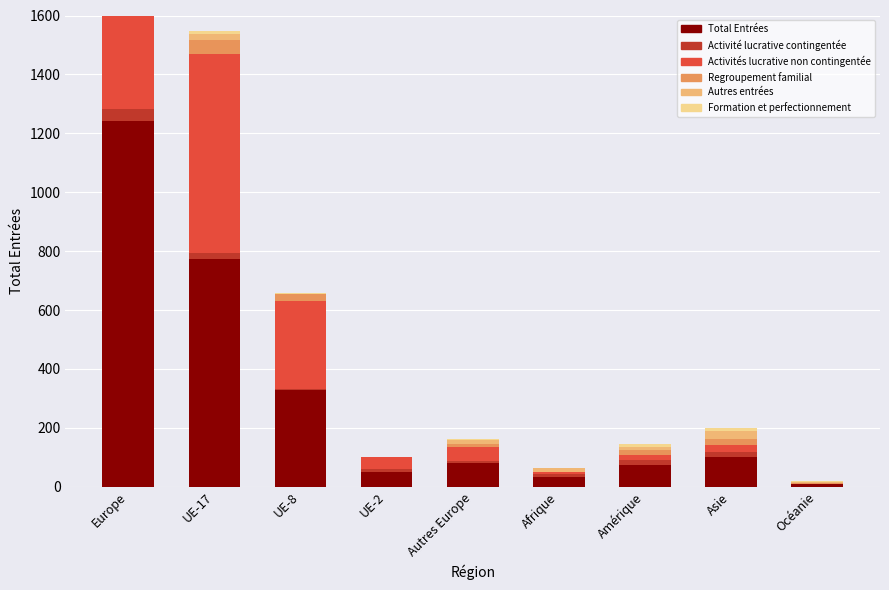

What is the total value across all series at Asie?

200